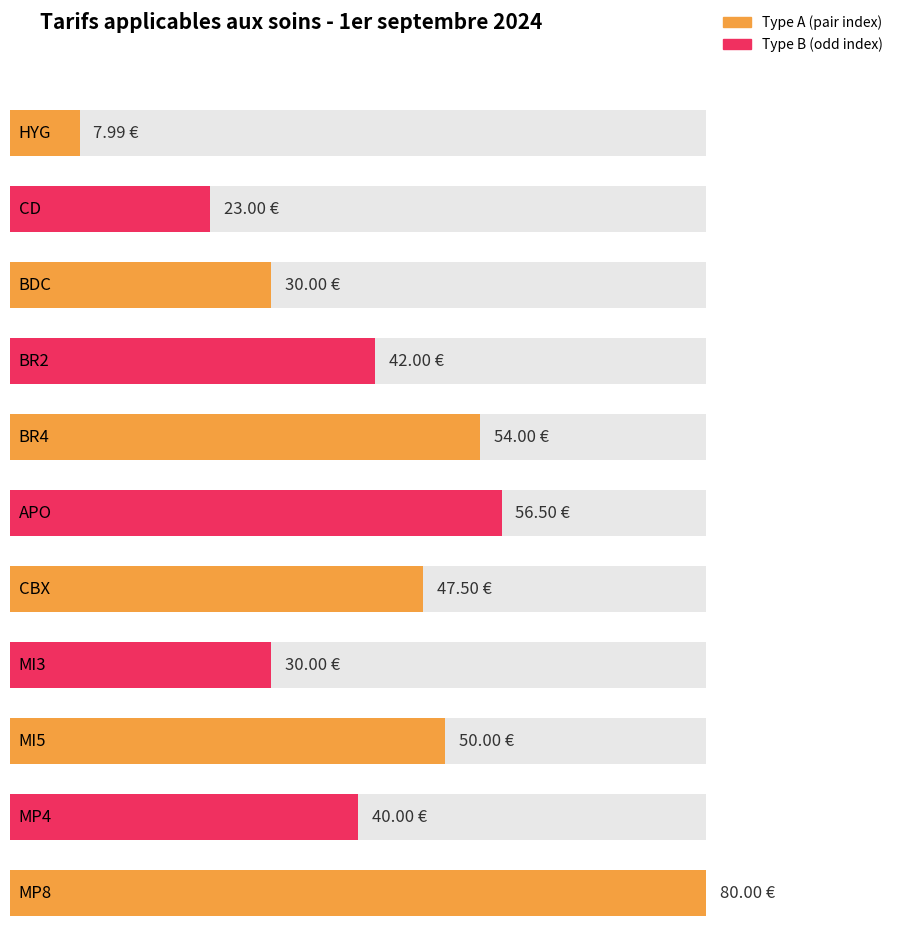

What is the change in value from BR4 to MP8?

+26.0